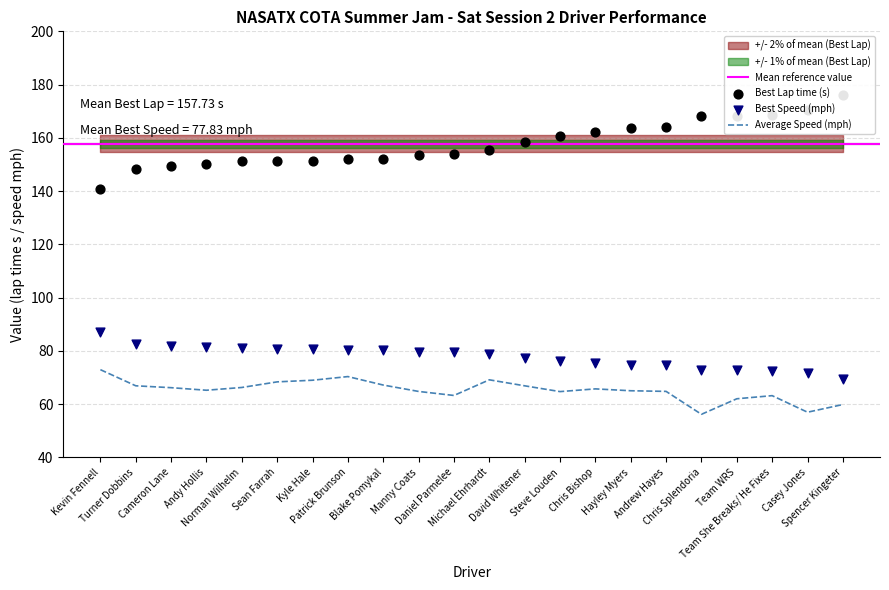

Is the value of Best Lap time at Manny Coats greater than the value of Best Speed at Kevin Fennell?

Yes